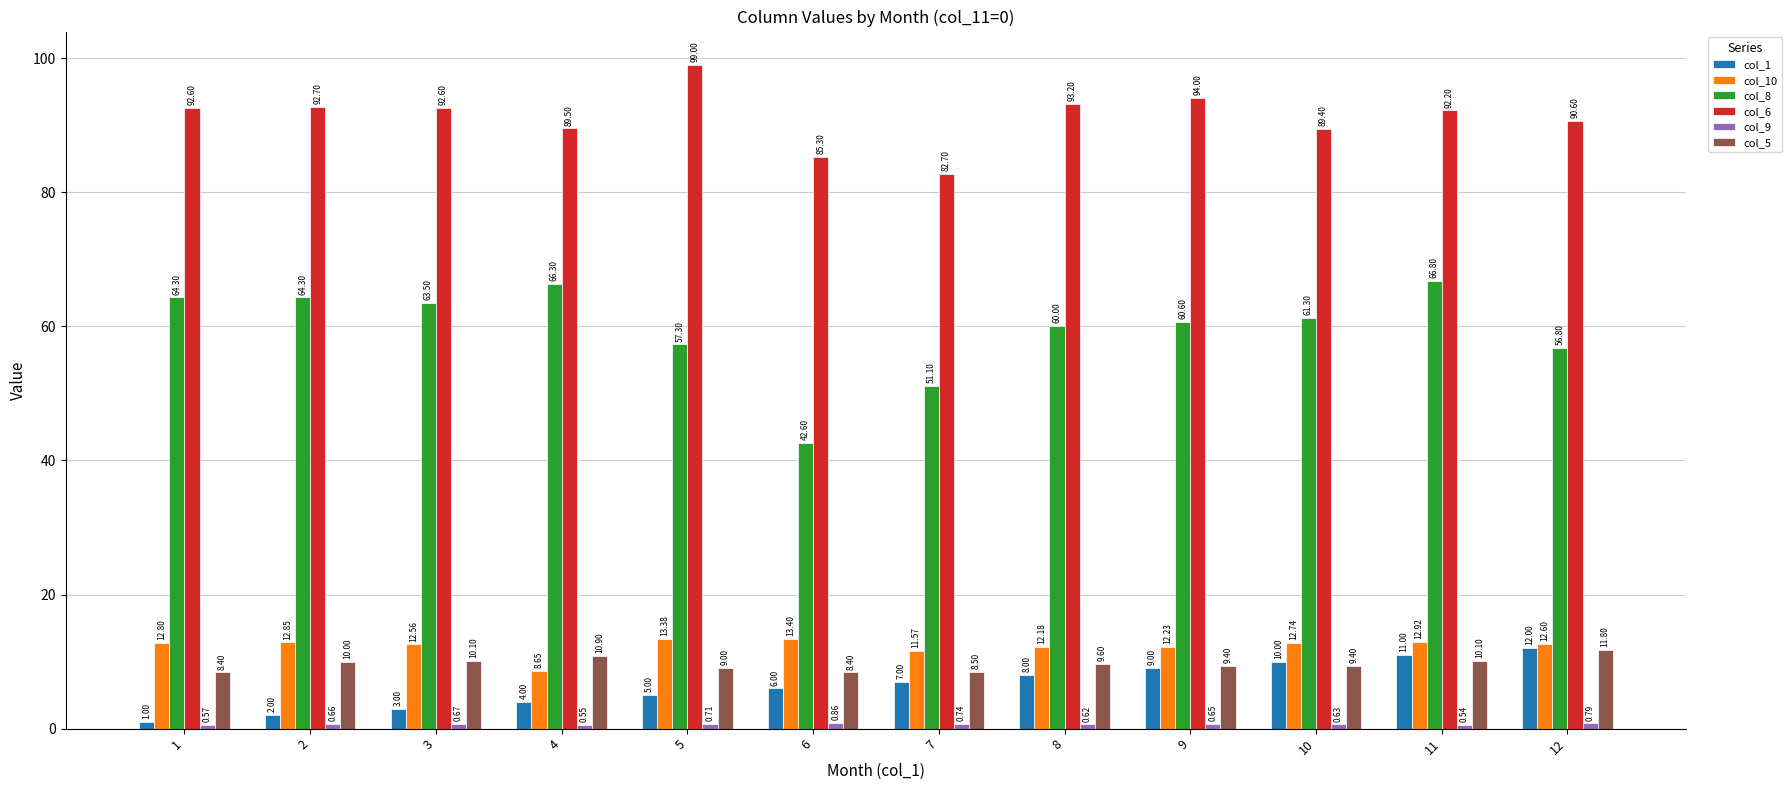

How many groups of bars are there?

12